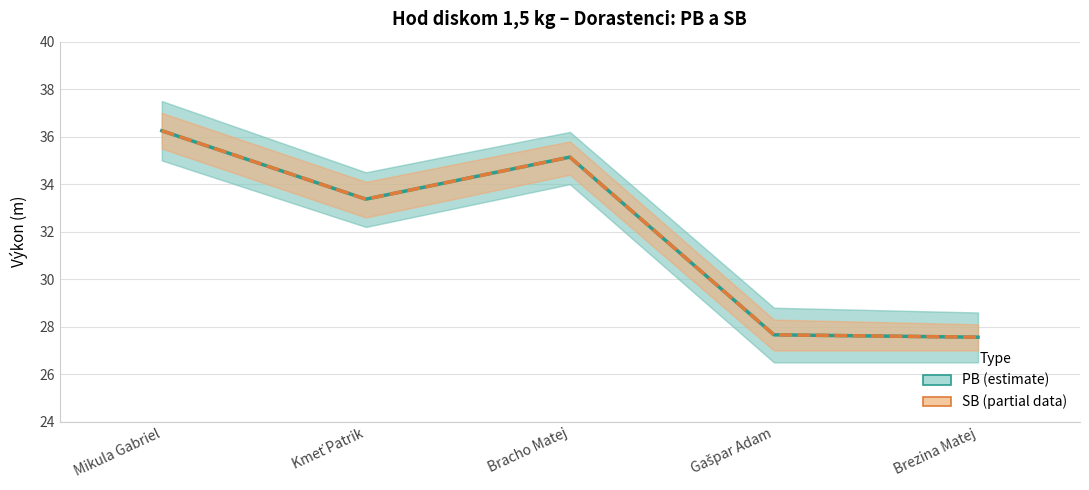

True or false: PB has more than 2 points higher than both neighbors.

False